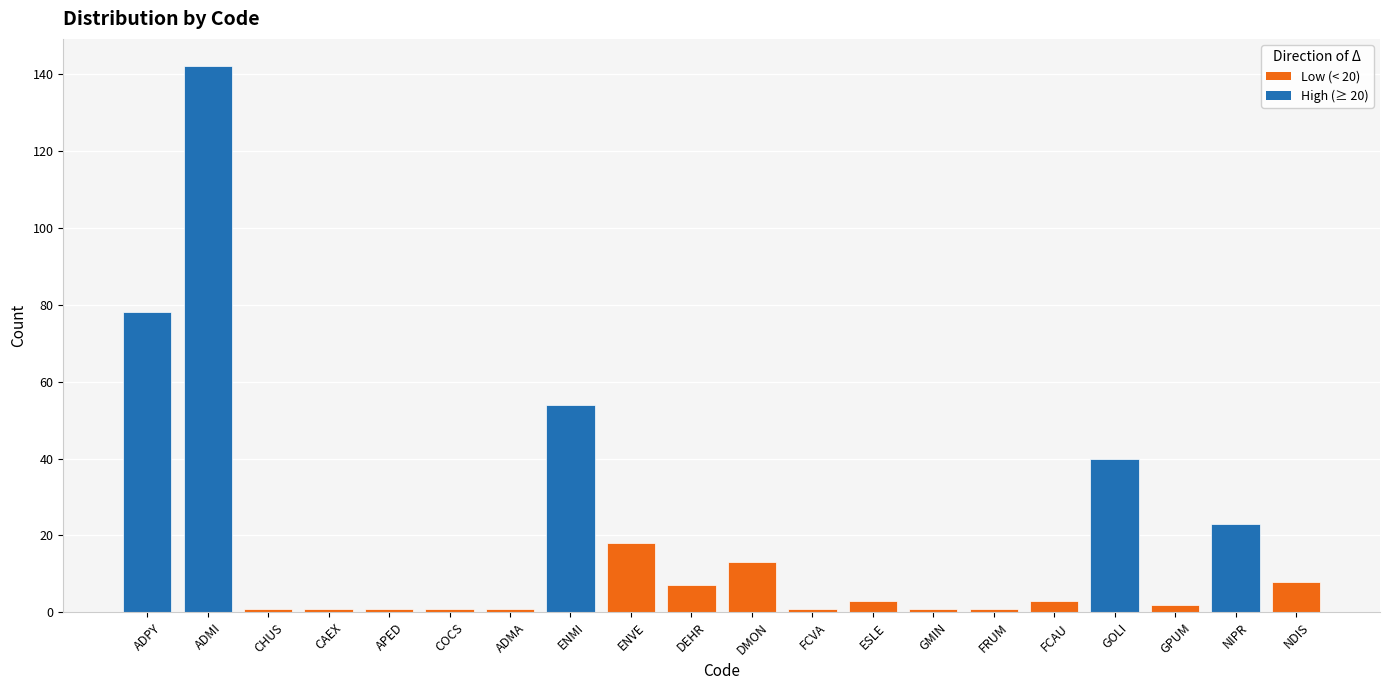

What is the smallest value displayed?

1